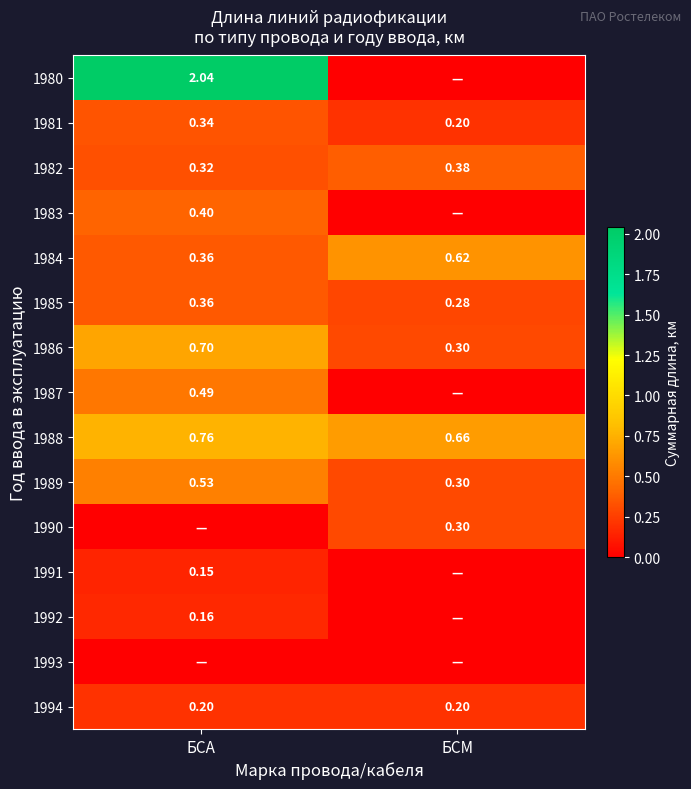

Which category has the lowest value in the 1988 series?

БСМ